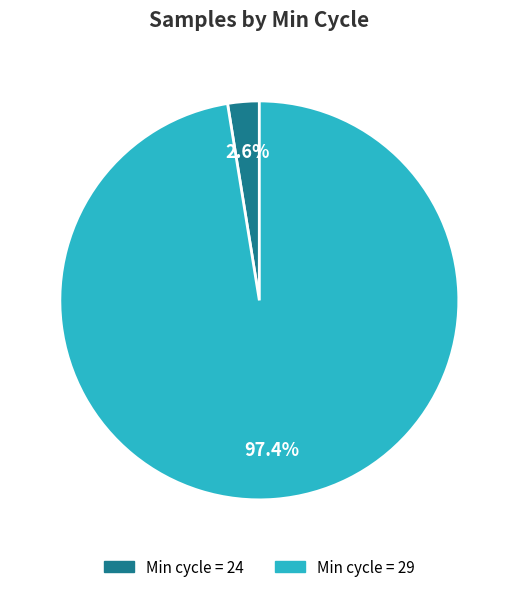

Is there a majority slice in this chart?

Yes